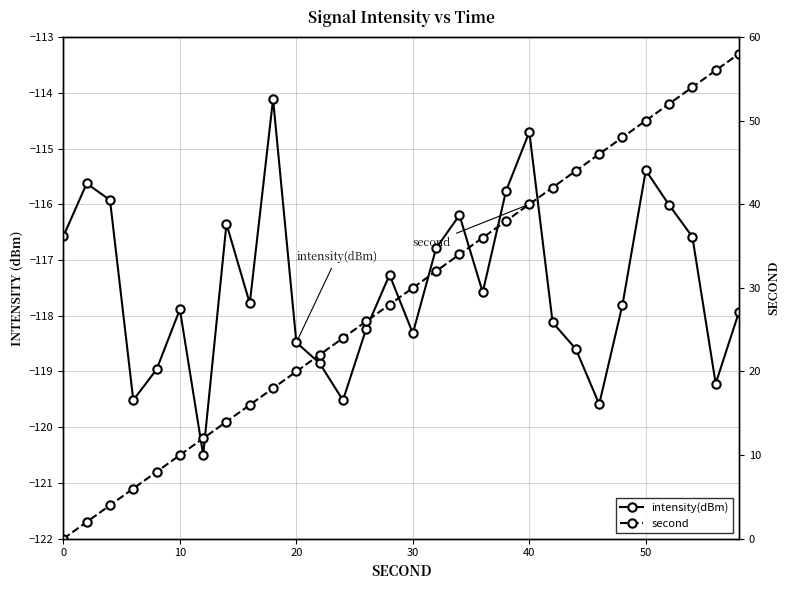

At how many categories does at least one series exceed -67?

30